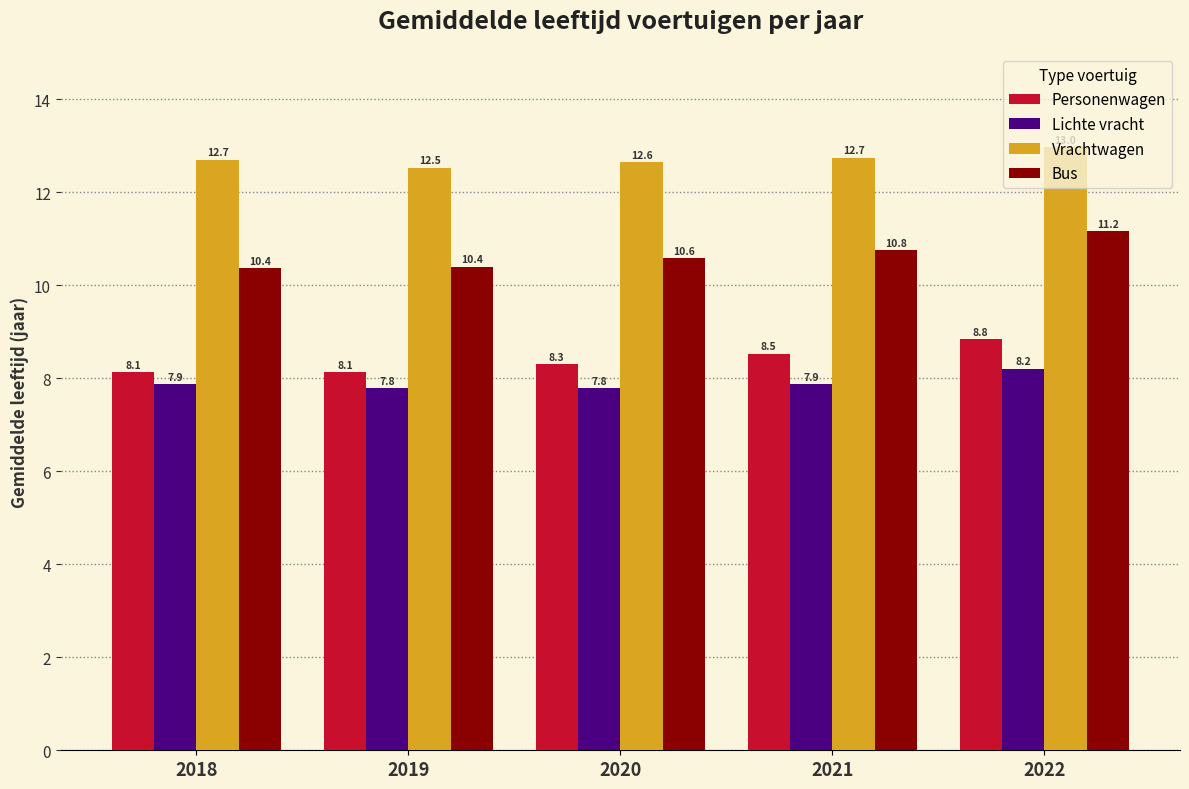

Reading right to left, what are all the values shown in this chart?

Personenwagen: 2022=8.8	2021=8.5	2020=8.3	2019=8.1	2018=8.1
Lichte vracht: 2022=8.2	2021=7.9	2020=7.8	2019=7.8	2018=7.9
Vrachtwagen: 2022=13.0	2021=12.7	2020=12.6	2019=12.5	2018=12.7
Bus: 2022=11.2	2021=10.8	2020=10.6	2019=10.4	2018=10.4